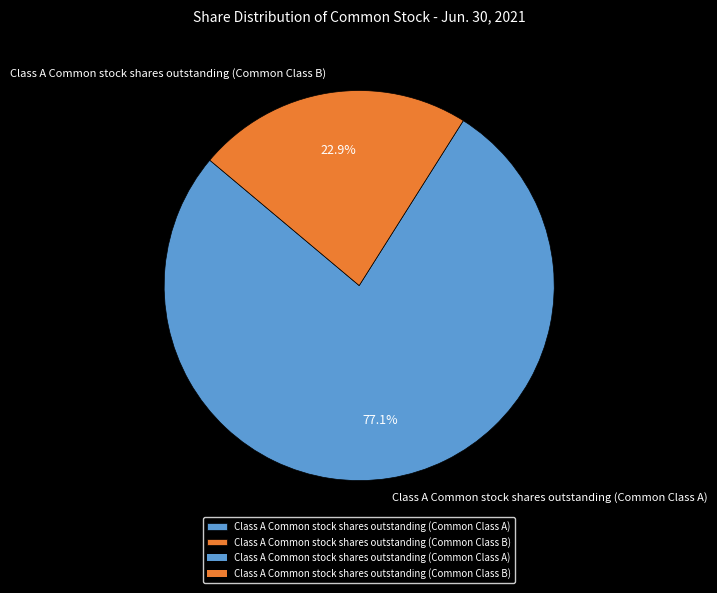

How many segments does this pie chart have?

2